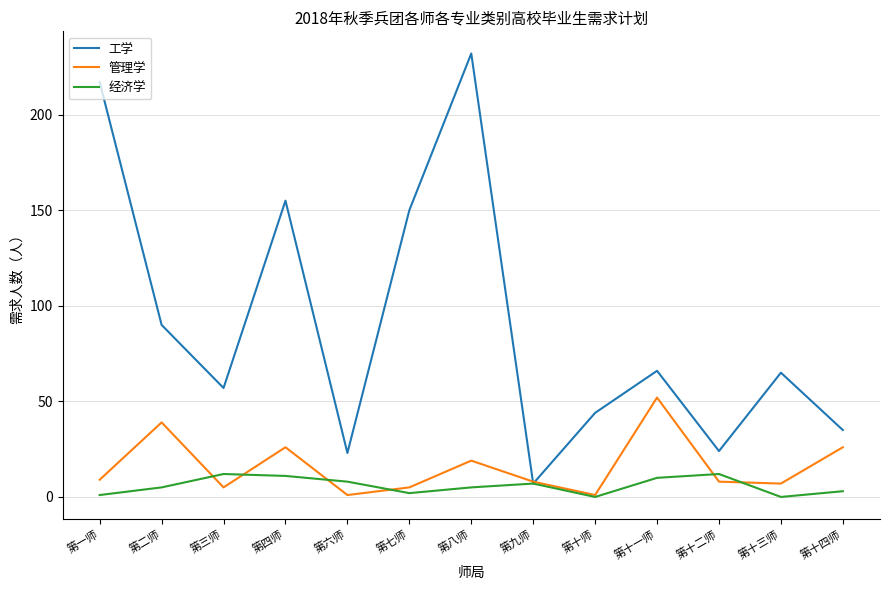

Which label corresponds to the largest value in the chart?

第八师